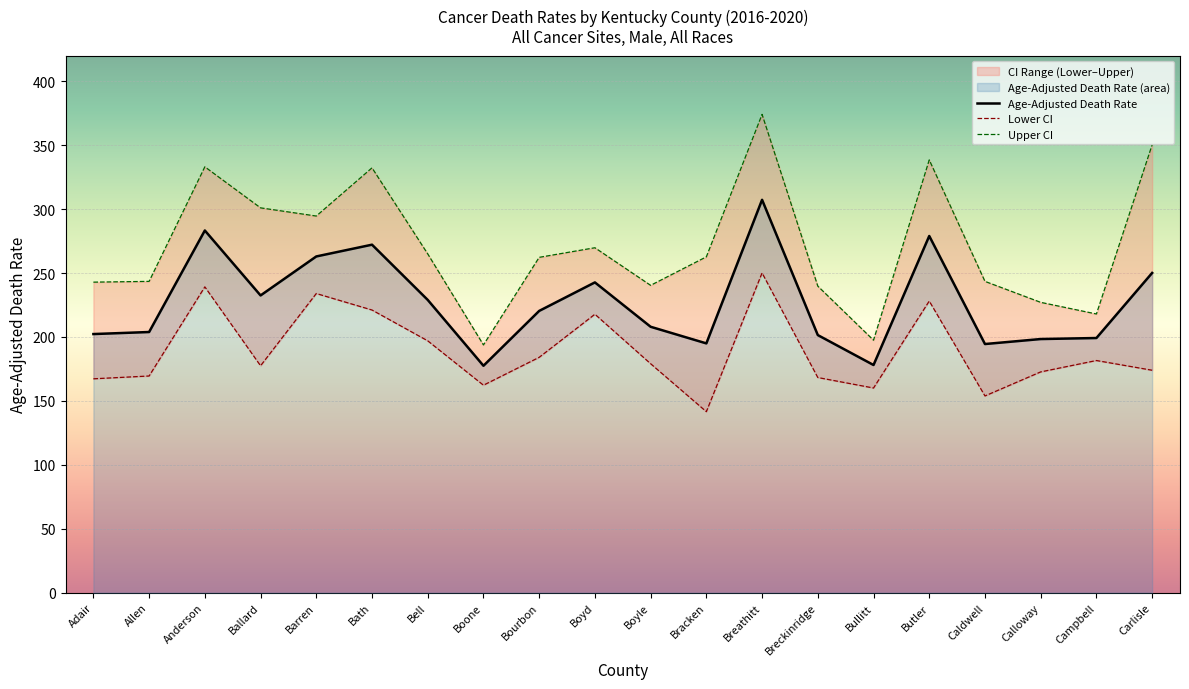

At Butler, list the series in order from smallest to largest.

Lower CI, Age-Adjusted Death Rate, Upper CI